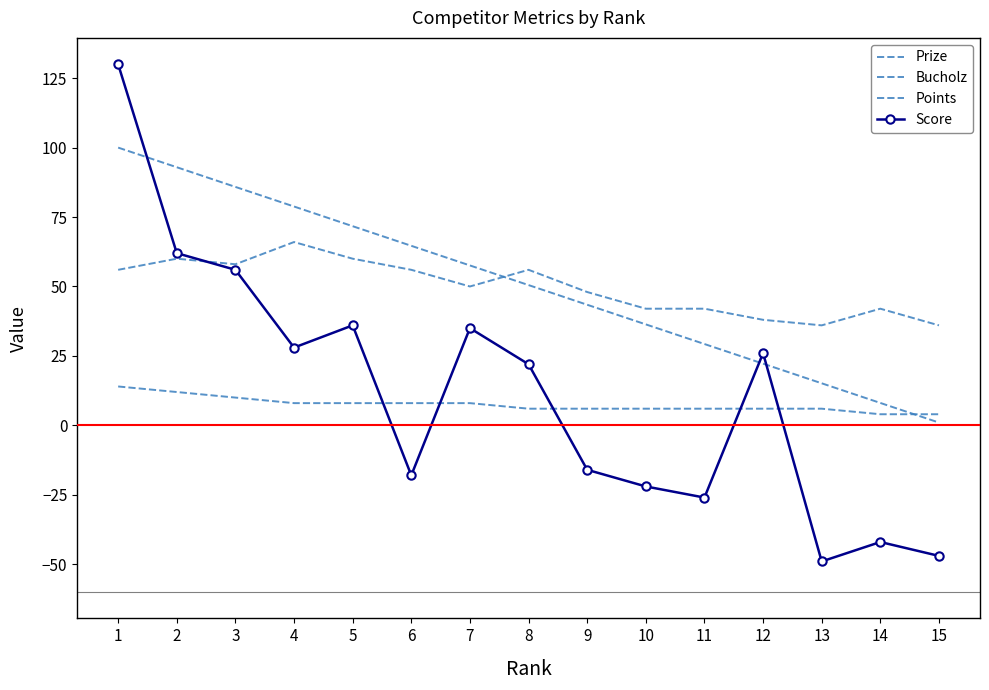

What are all the series names shown in the legend?

Prize, Bucholz, Points, Score